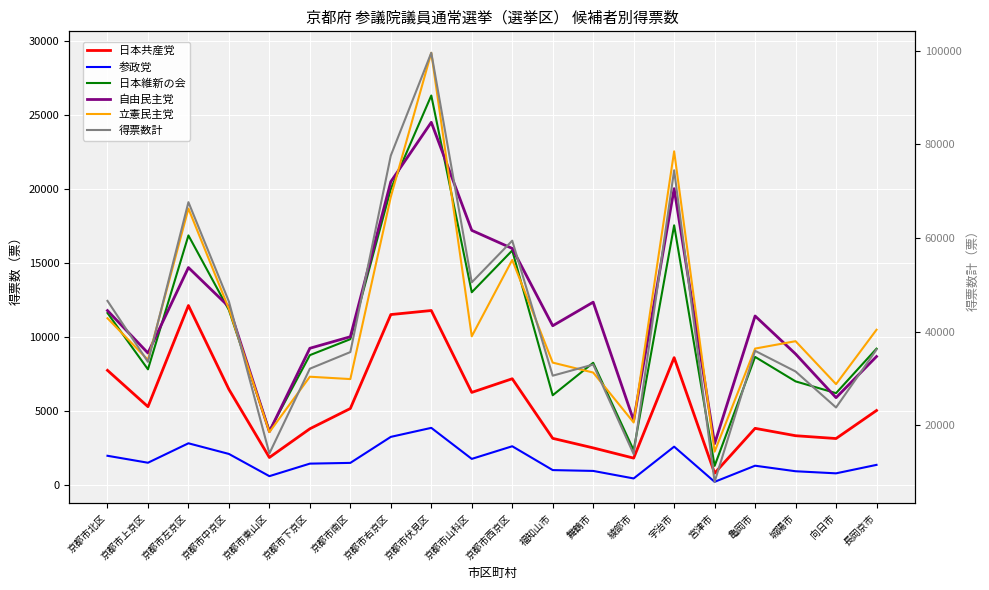

What are all the series names shown in the legend?

日本共産党, 参政党, 日本維新の会, 自由民主党, 立憲民主党, 得票数計